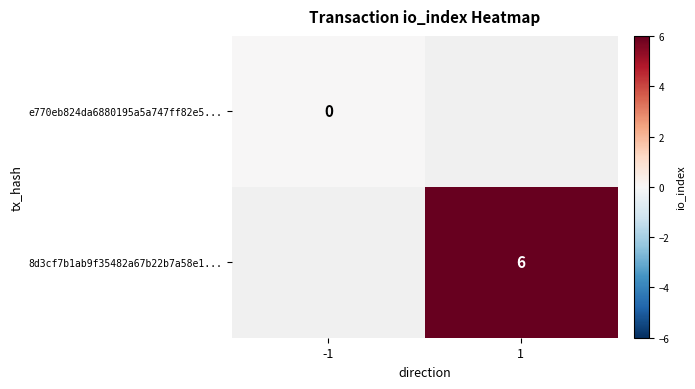

Is the value of e770eb824da6880195a5a747ff82e5... at -1 greater than the value of 8d3cf7b1ab9f35482a67b22b7a58e1... at 1?

No